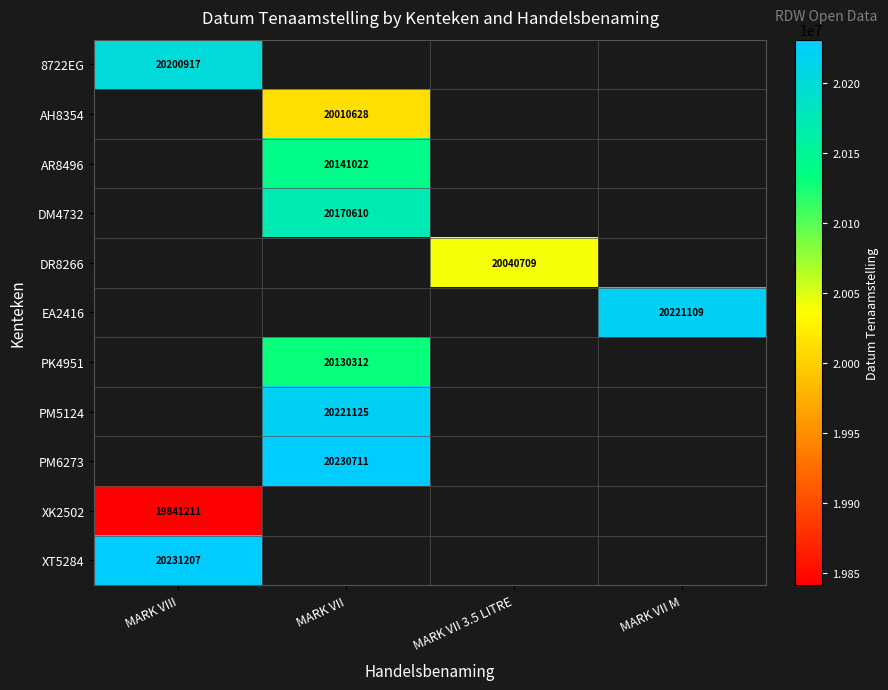

True or false: EA2416 has a value of 33113043 at MARK VII M.

False